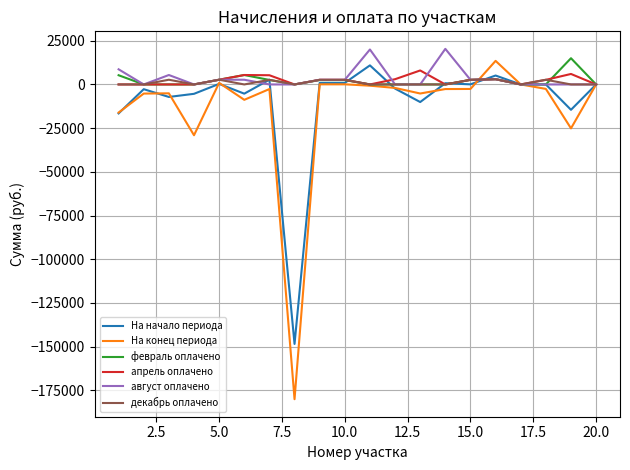

How many lines are shown in the chart?

6